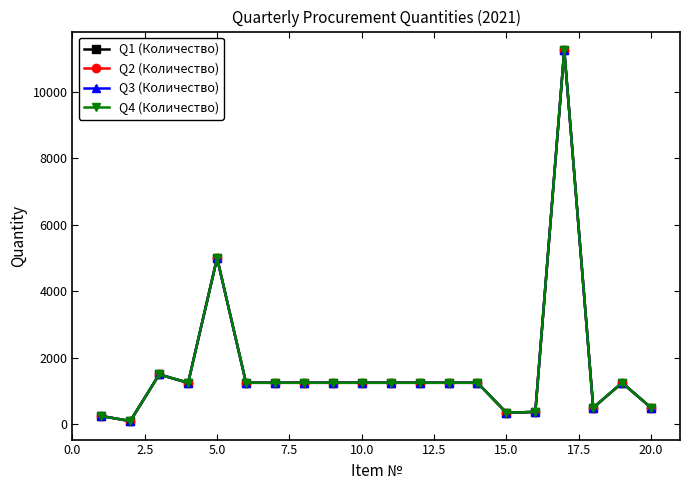

Is this an area chart (filled region under the line)?

No